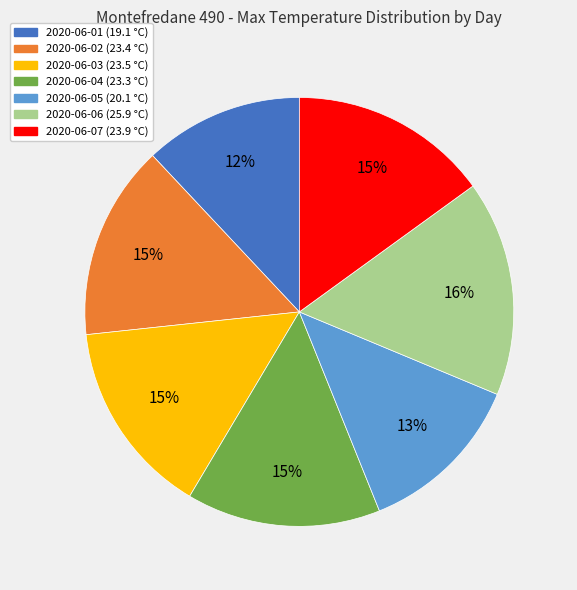

Which slice is the largest?

2020-06-06